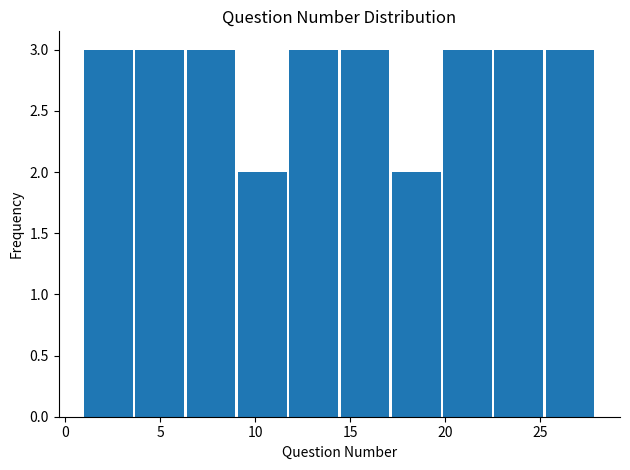

What is the height of the bar covering 6.4 to 9.1 on the x-axis? Neither the bar edges nor the heights are printed on the chart, so give them approximately, as read against the axes.

3